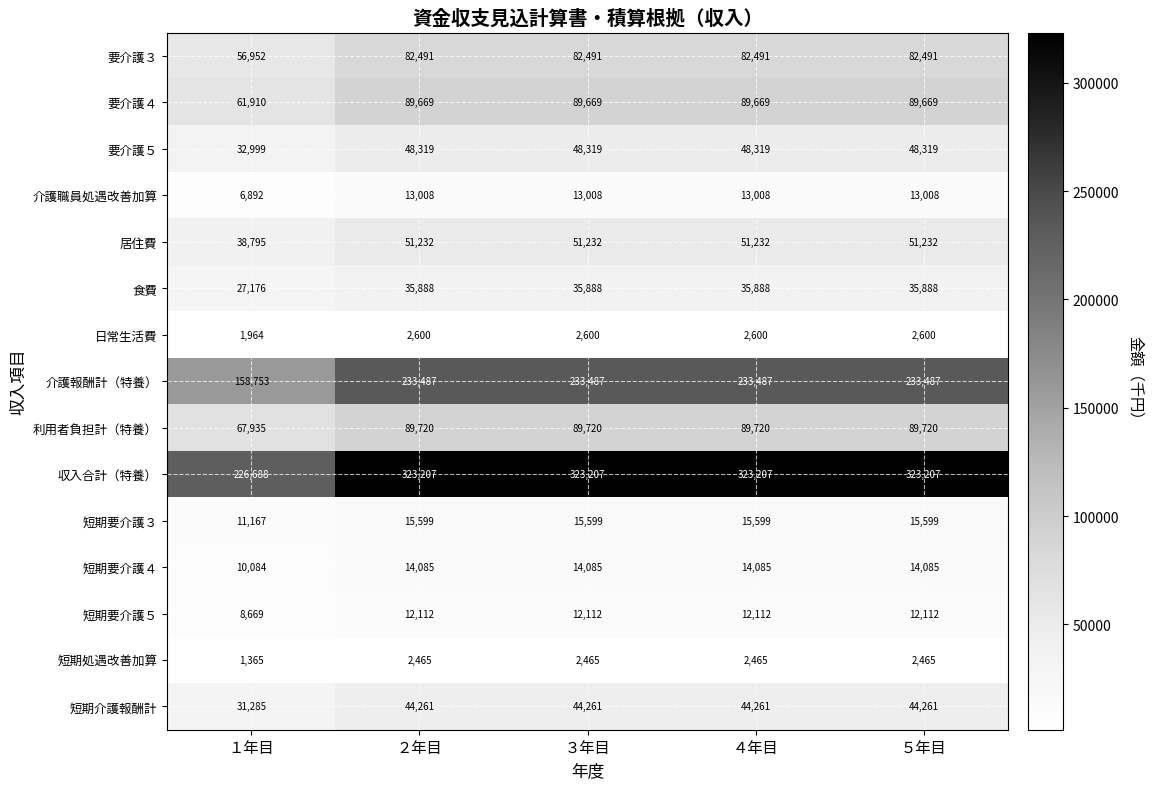

Which category has the highest value in the 日常生活費 series?

２年目